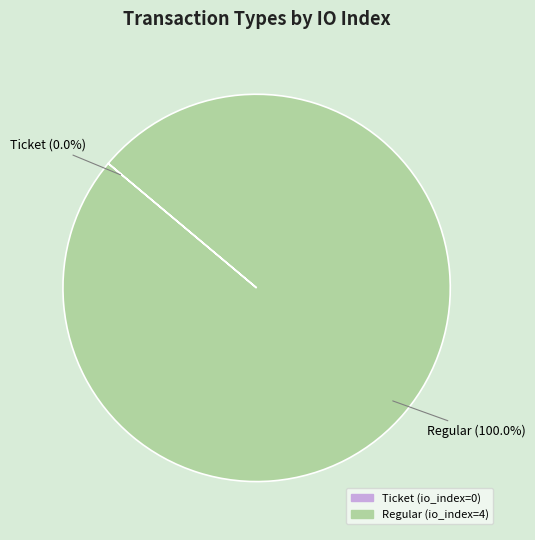

True or false: Regular (io_index=4) accounts for 100% of the total.

True